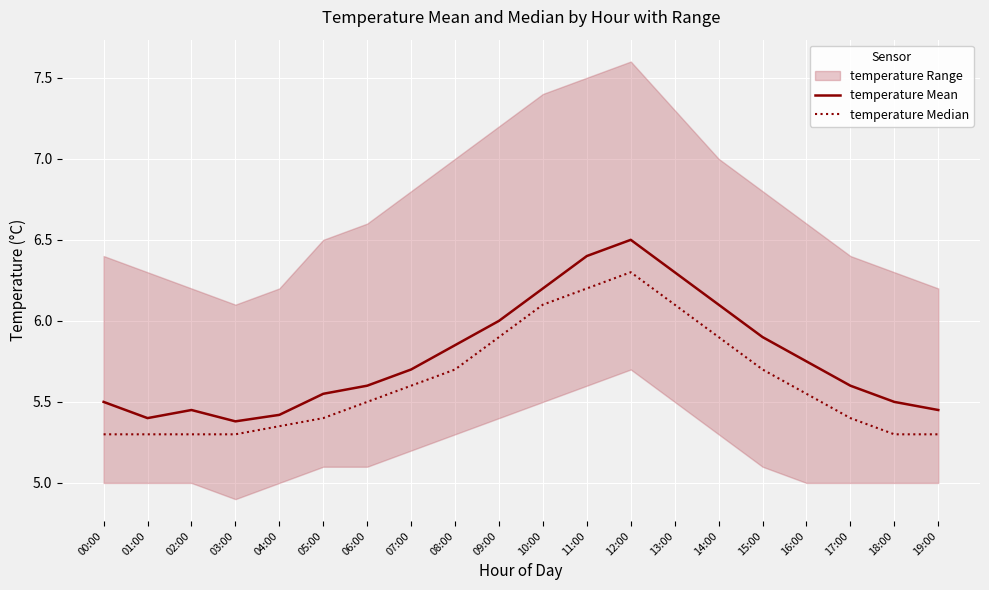

Is the value of temperature Median at 06:00 greater than the value of temperature Mean at 03:00?

Yes